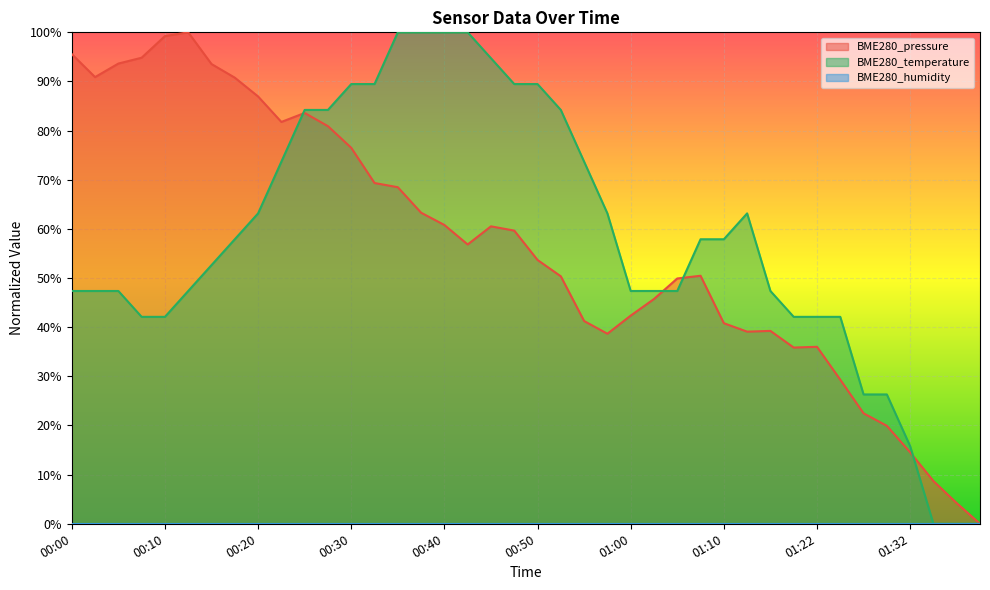

True or false: BME280_pressure and BME280_temperature intersect in this chart.

True